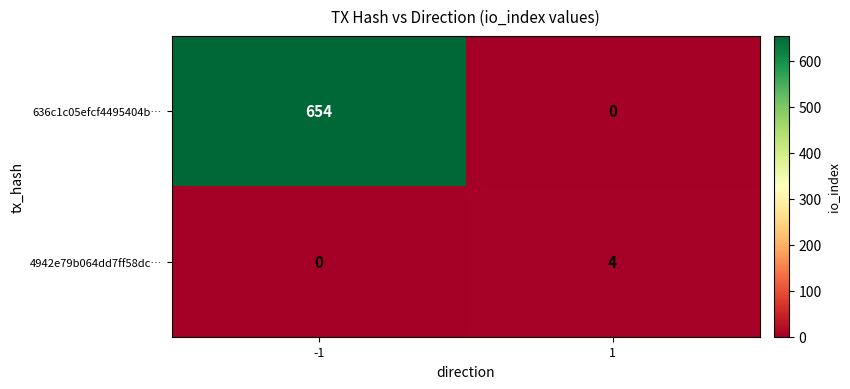

The value of 4942e79b064dd7ff58dc… at 1 is 5. True or false?

False